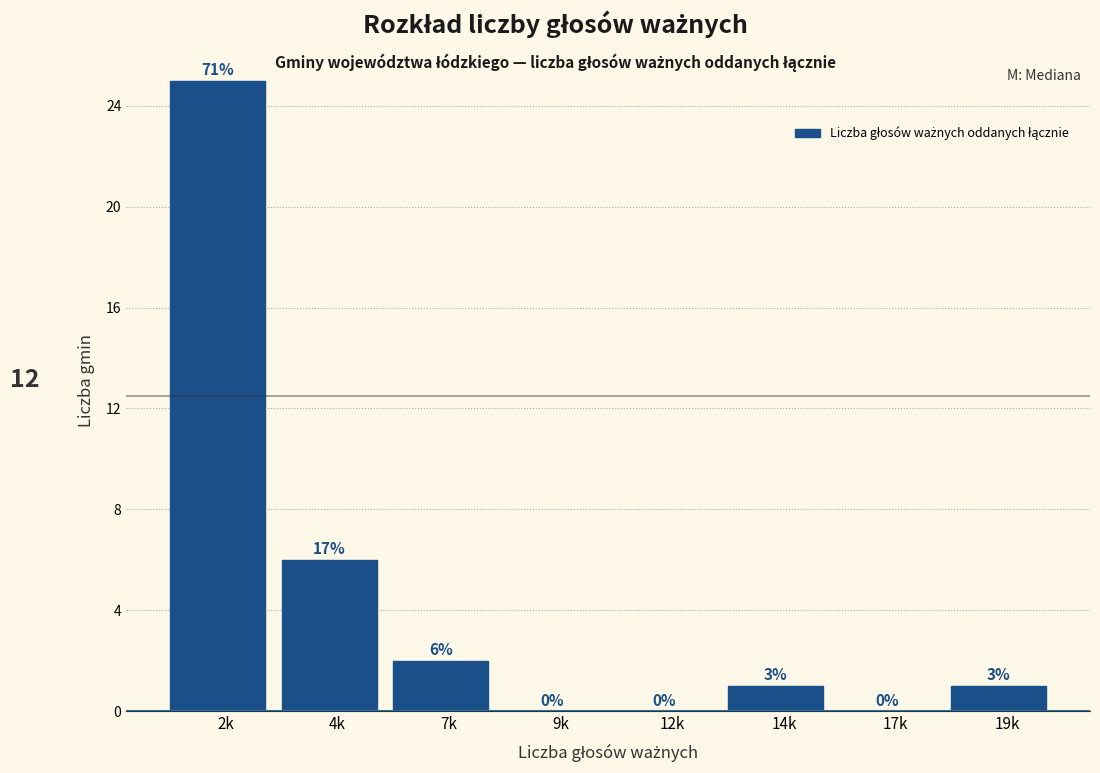

Reading left to right, list all the values displayed in this chart.

2k=25	4k=6	7k=2	9k=0	12k=0	14k=1	17k=0	19k=1